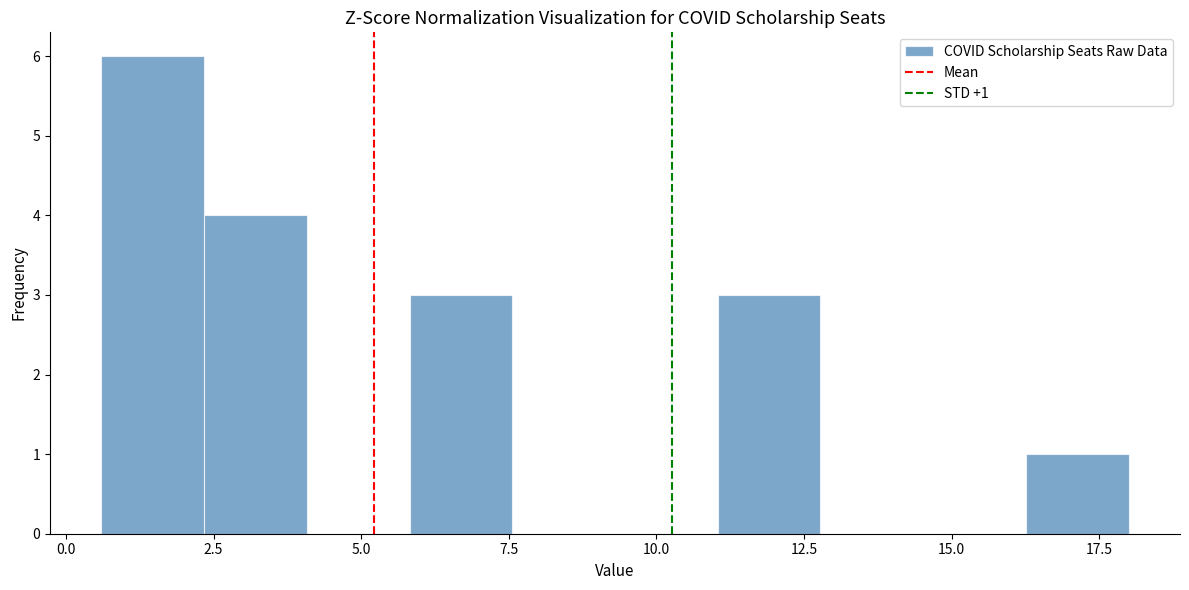

Read against the x-axis, roughly where is the centre of the tallest bar?

1.5